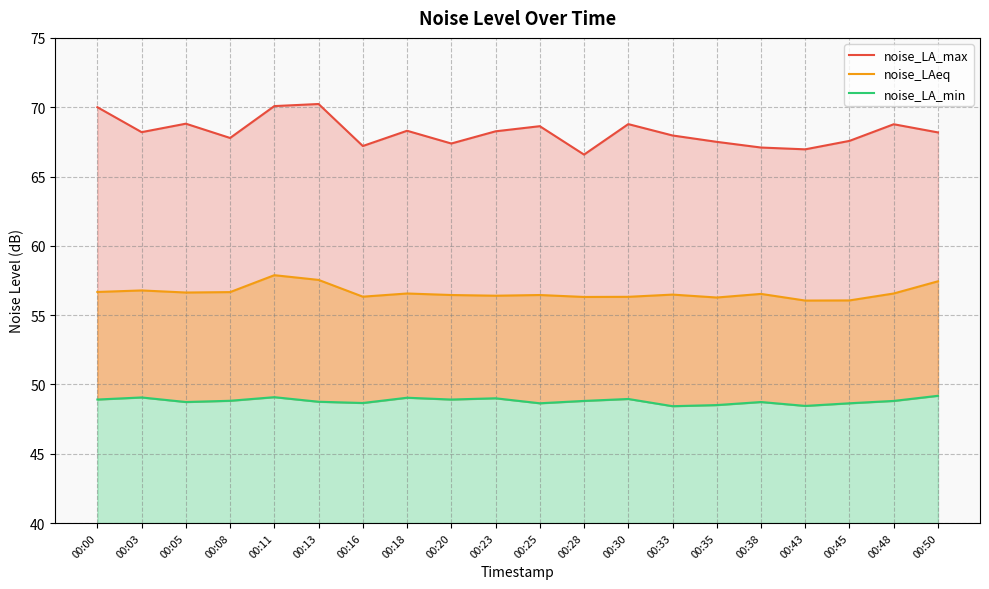

True or false: noise_LA_max has a value of 67.4 at 00:20.

True